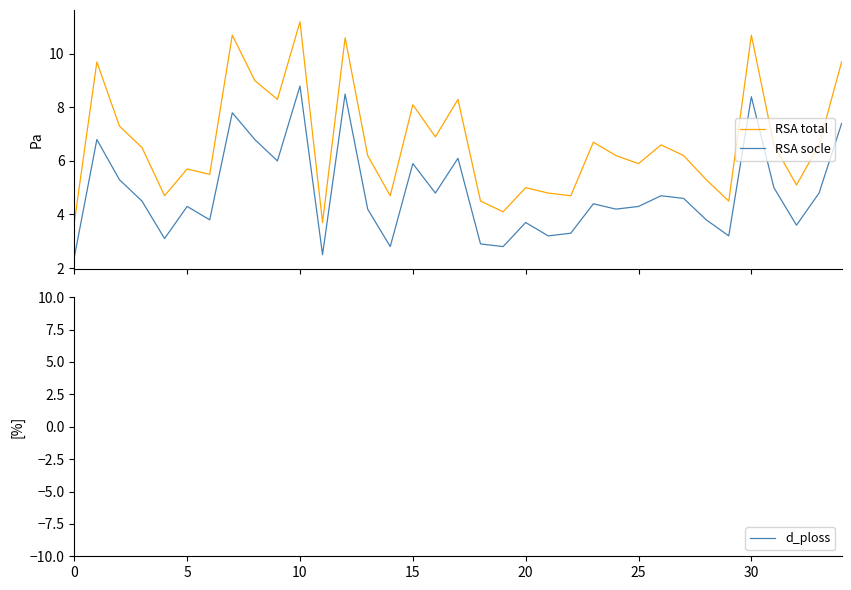

True or false: RSA socle and RSA total cross at least once.

False